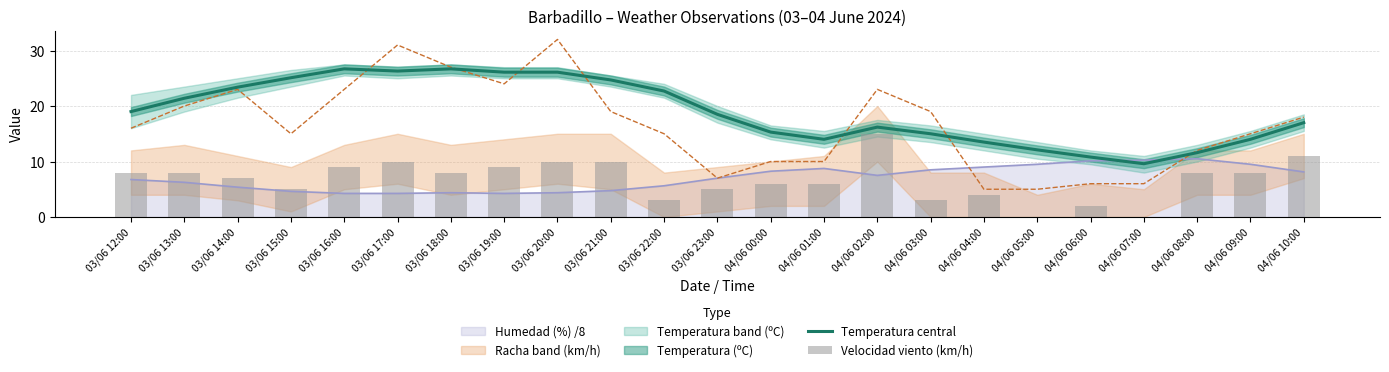

Between 04/06 02:00 and 03/06 23:00, which is larger?

03/06 23:00